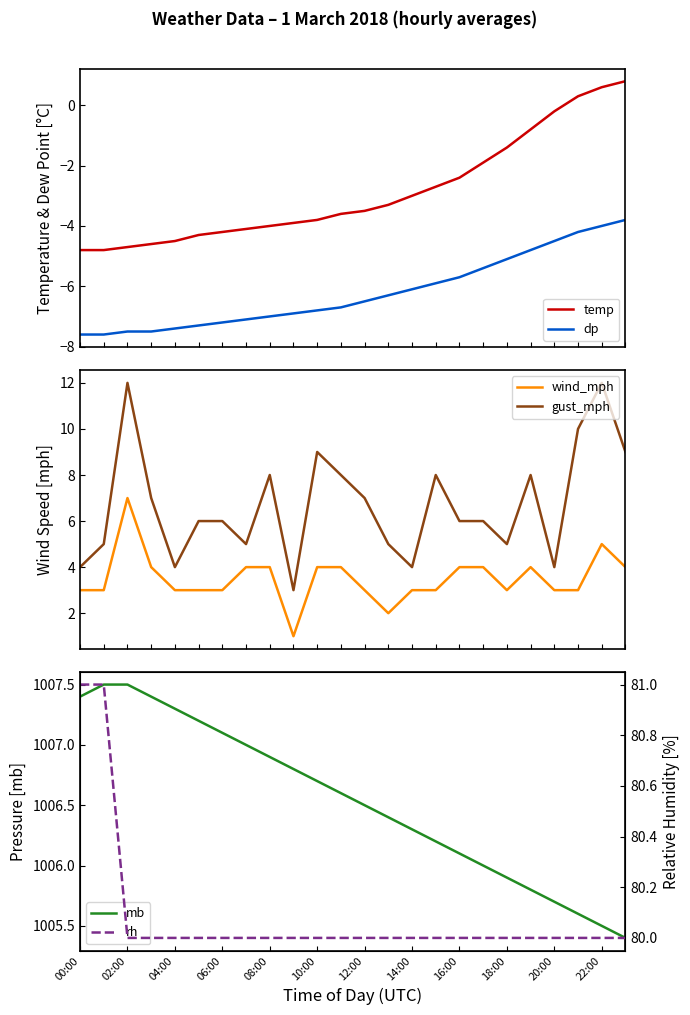

True or false: temp and dp cross at least once.

False